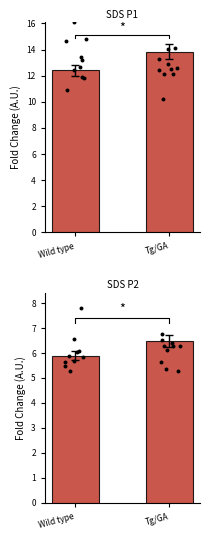

Is the value of SDS_P2 at Tg/GA greater than the value of SDS_P1 at Tg/GA?

No